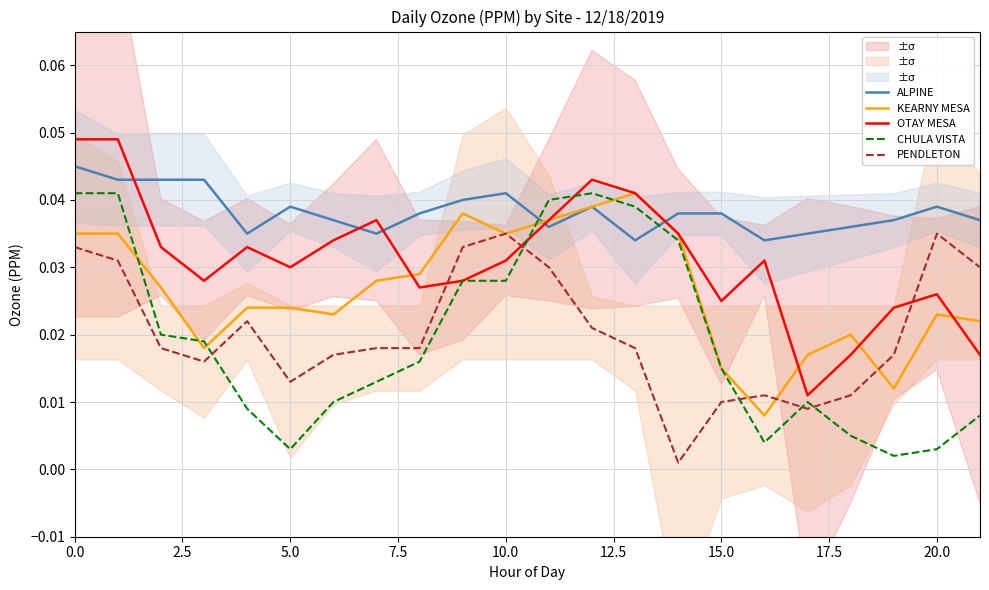

Rank the series by their maximum value, from lowest to highest.

PENDLETON, KEARNY MESA, CHULA VISTA, ALPINE, OTAY MESA